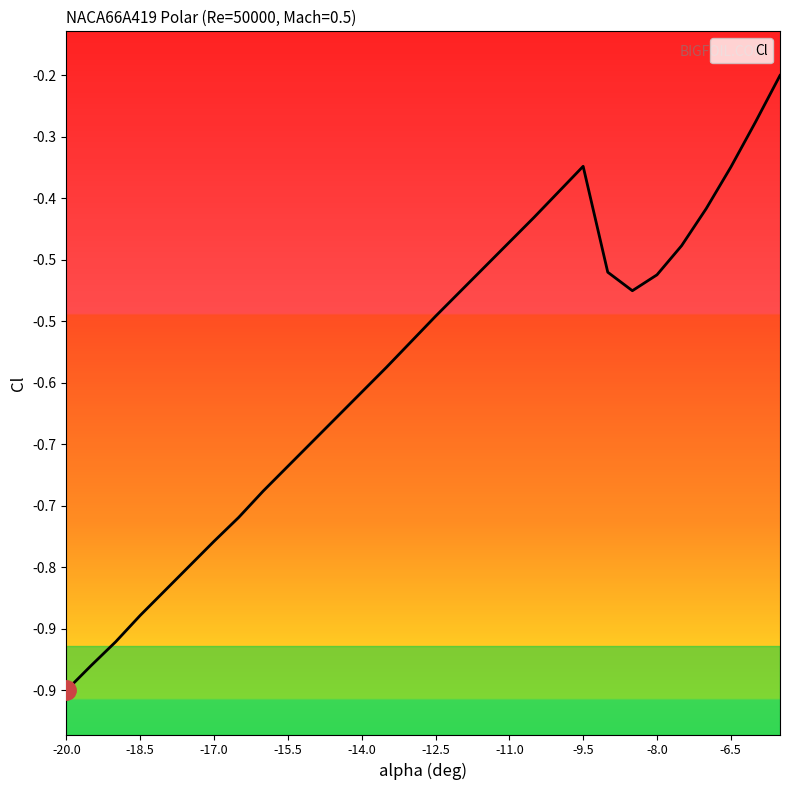

How many interior local peaks (higher than both neighbors) does the data have?

1